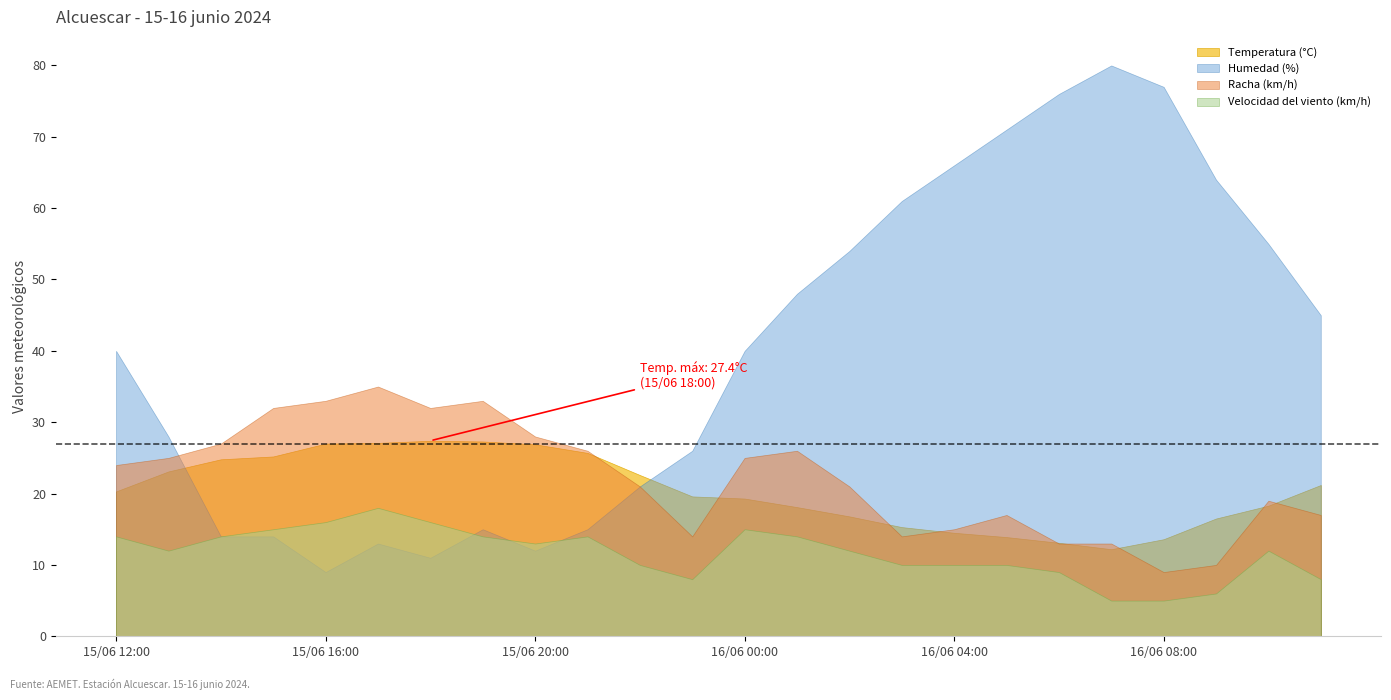

What is the minimum value shown in the chart?

5.0